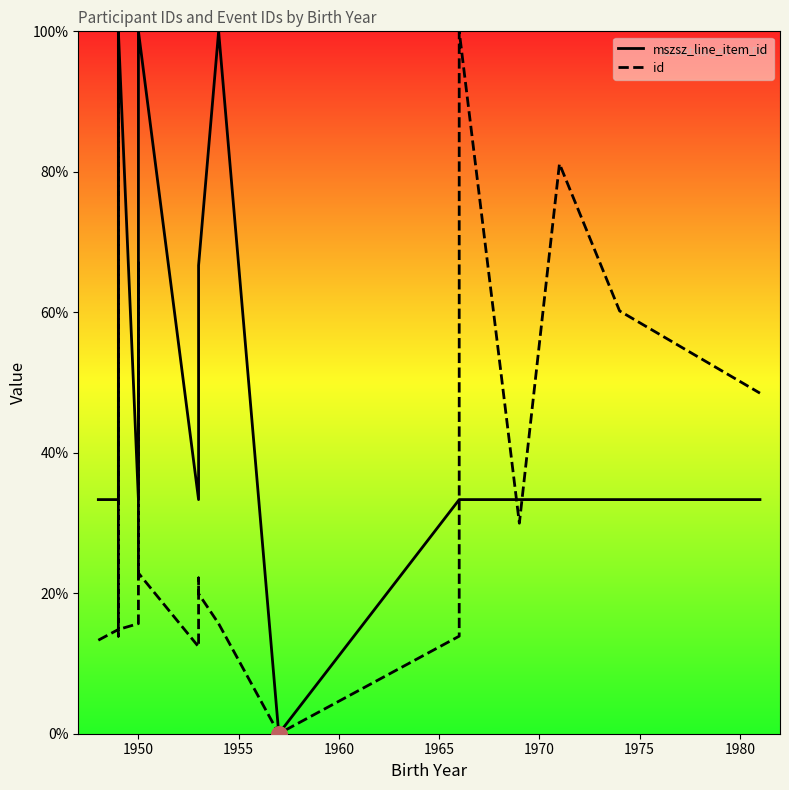

Which series has the largest Y range (max minus min)?

mszsz_line_item_id